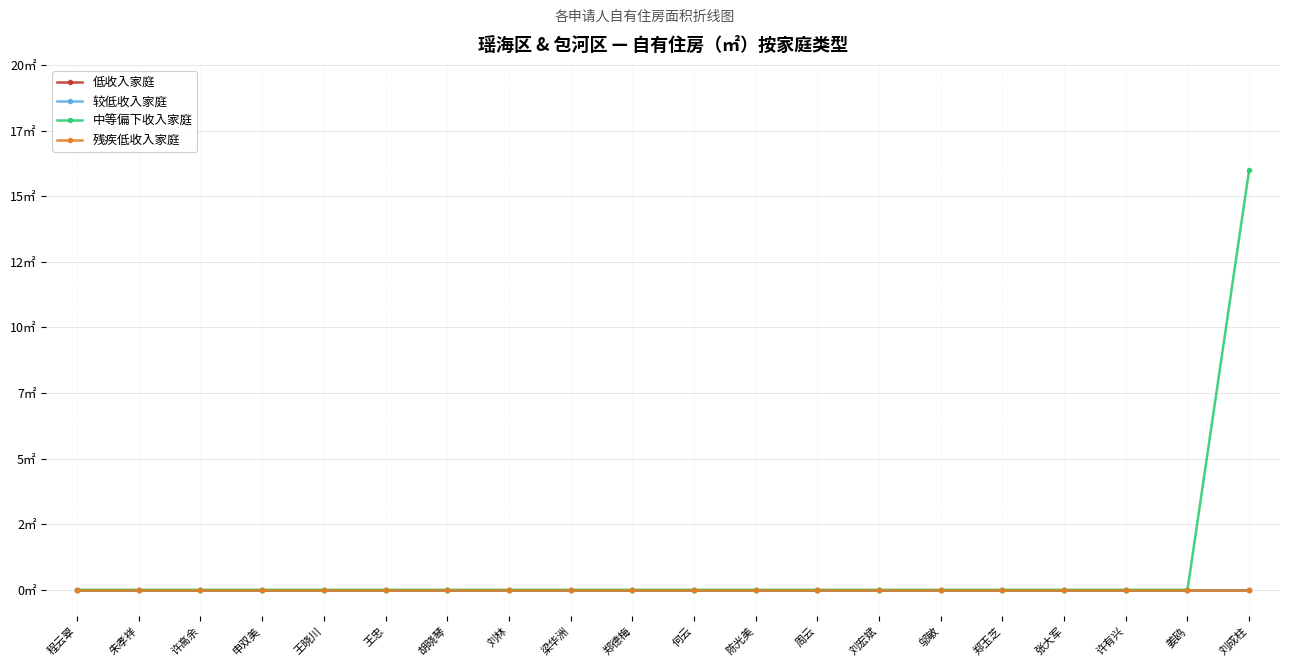

Reading left to right, what are all the values shown in this chart?

低收入家庭: 程云翠=0	朱孝祥=0	许高余=0	申双美=0	王晓川=0	王忠=0	胡晓琴=0	刘林=0	梁华洲=0	郑德梅=0	何云=0	陈光美=0	周云=0	刘宏斌=0	邬敏=0	郑玉芝=0	张大军=0	许有兴=0	姜鸥=0	刘成柱=0
较低收入家庭: 程云翠=0	朱孝祥=0	许高余=0	申双美=0	王晓川=0	王忠=0	胡晓琴=0	刘林=0	梁华洲=0	郑德梅=0	何云=0	陈光美=0	周云=0	刘宏斌=0	邬敏=0	郑玉芝=0	张大军=0	许有兴=0	姜鸥=0	刘成柱=0
中等偏下收入家庭: 程云翠=0	朱孝祥=0	许高余=0	申双美=0	王晓川=0	王忠=0	胡晓琴=0	刘林=0	梁华洲=0	郑德梅=0	何云=0	陈光美=0	周云=0	刘宏斌=0	邬敏=0	郑玉芝=0	张大军=0	许有兴=0	姜鸥=0	刘成柱=16
残疾低收入家庭: 程云翠=0	朱孝祥=0	许高余=0	申双美=0	王晓川=0	王忠=0	胡晓琴=0	刘林=0	梁华洲=0	郑德梅=0	何云=0	陈光美=0	周云=0	刘宏斌=0	邬敏=0	郑玉芝=0	张大军=0	许有兴=0	姜鸥=0	刘成柱=0